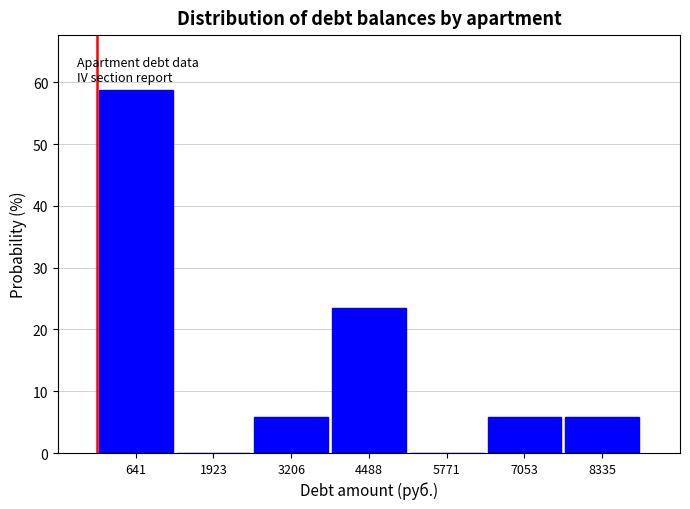

Reading left to right, transcribe this chart: for each bar, give the range it covers on the x-axis and its height. Neither the bar edges nor the heights are printed on the chart, so give them approximately, as read against the axes.

0 to 1200: 59
1200 to 2600: 0
2600 to 3800: 6
3800 to 5200: 24
5200 to 6400: 0
6400 to 7600: 6
7600 to 9000: 6